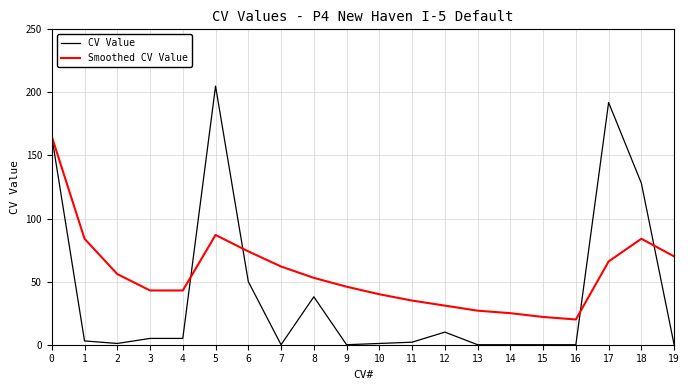

True or false: Smoothed CV Value has a value of 165 at 0.

True